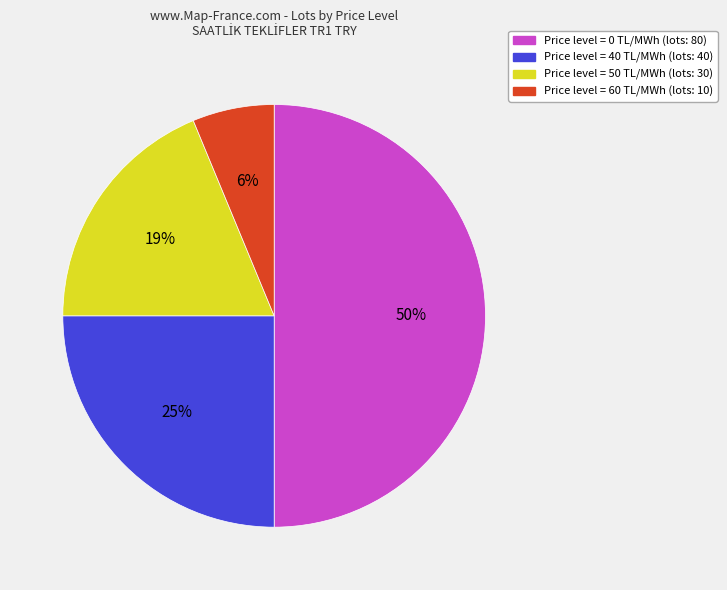

To the nearest percent, what is the difference between the largest and smallest slice percentages?

44%